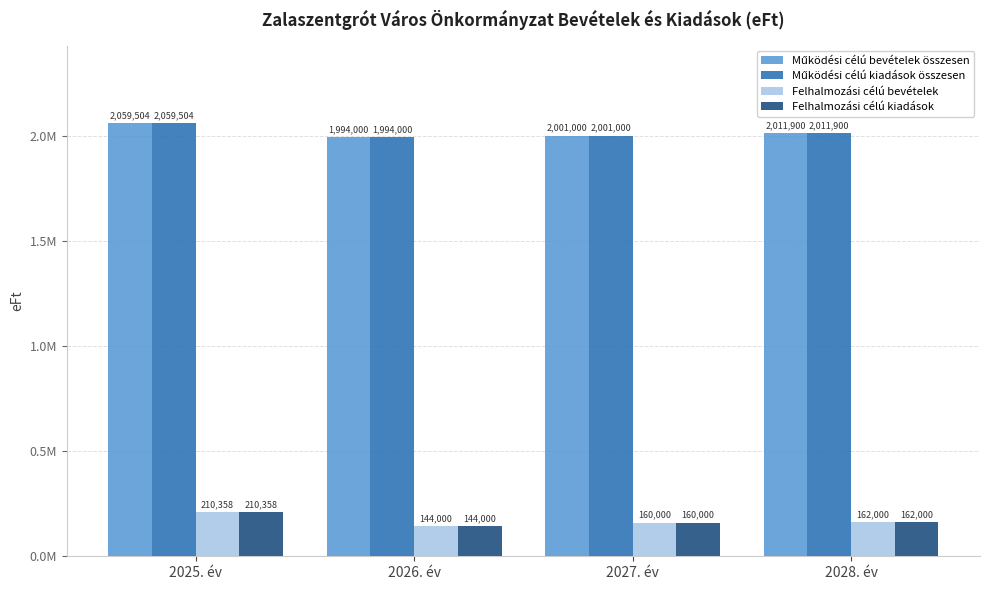

Does the chart contain any negative values?

No